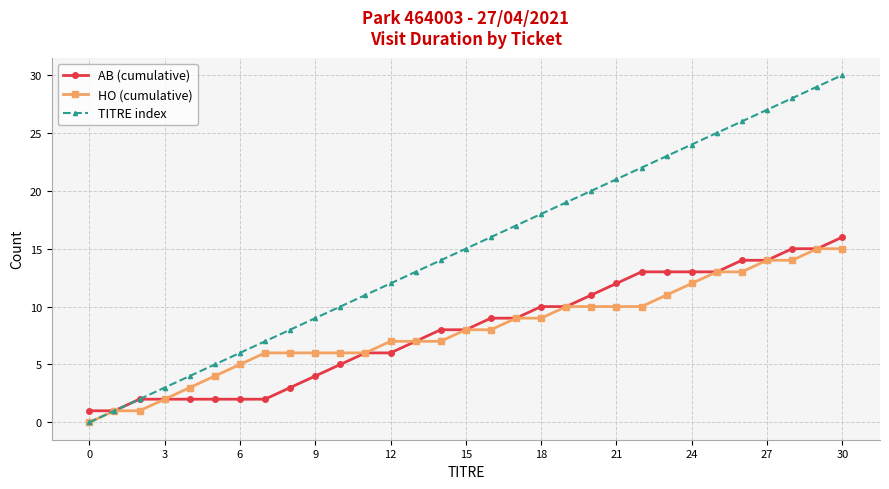

What is the value of the TITRE index point at the 13th from the left?

12